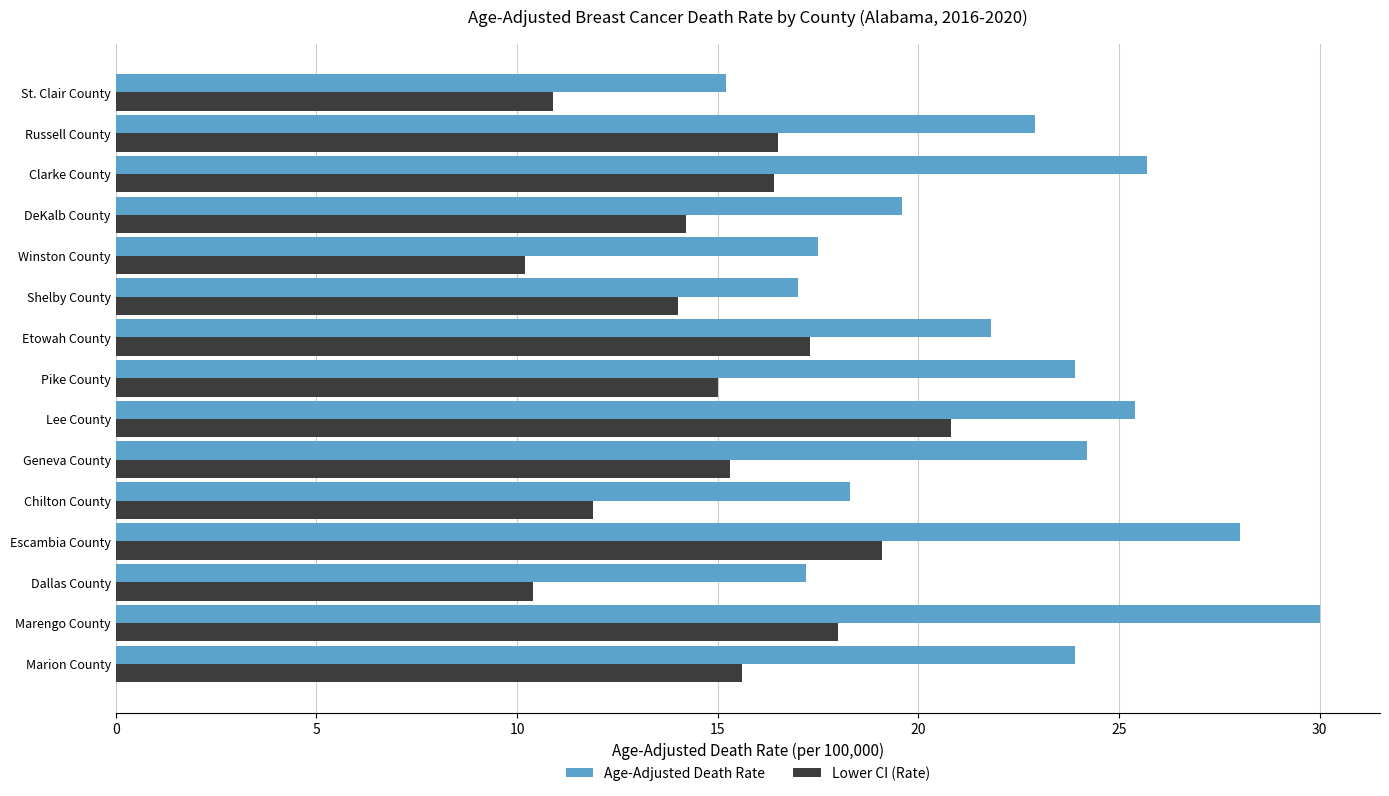

Which series has the widest spread of values?

Age-Adjusted Death Rate